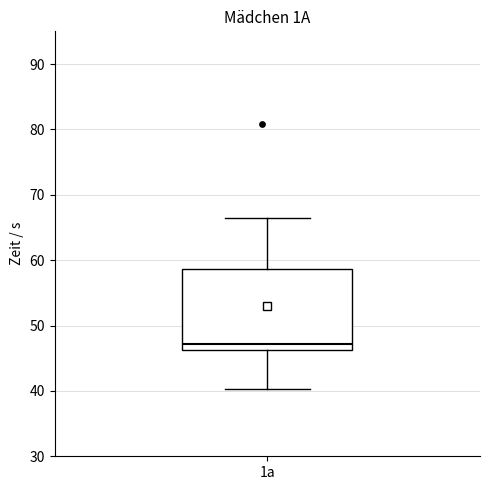

Where is the upper edge of the box for 1a on the y-axis? The values are not printed on the chart, so give them approximately, as read against the axis.

59